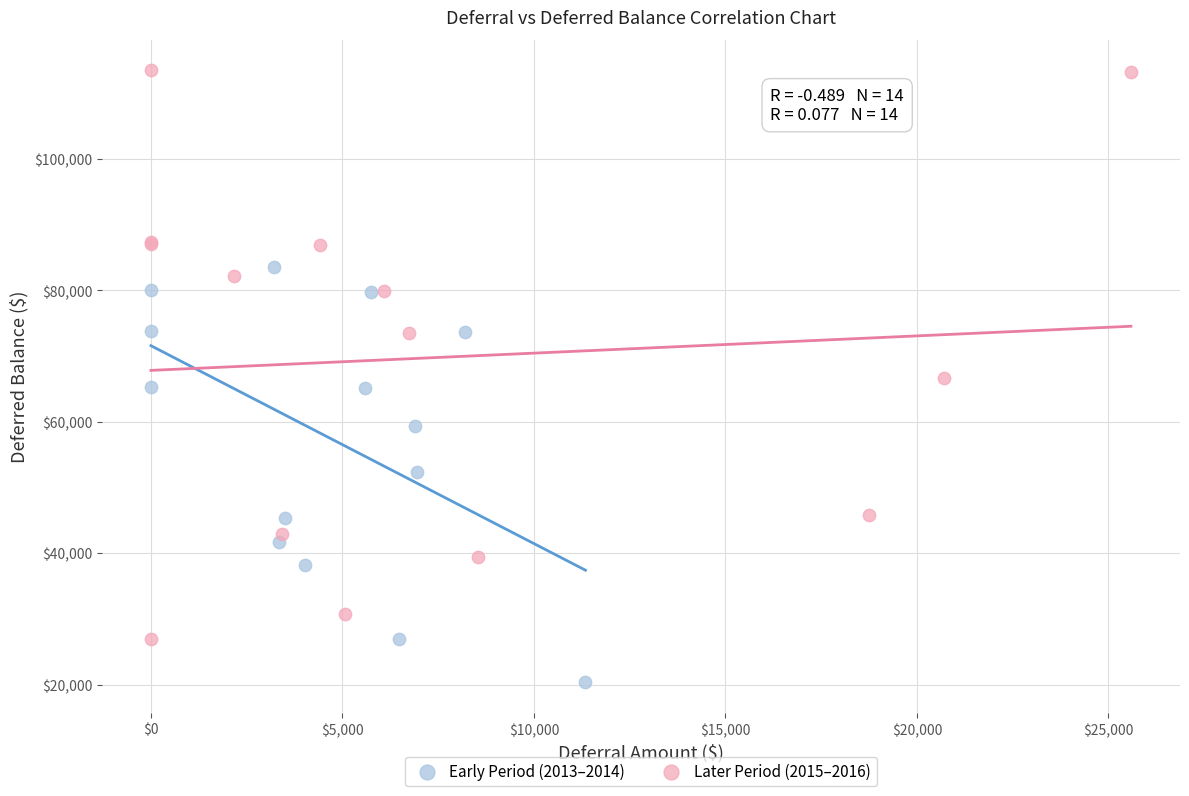

Which series contains the lowest Y value?

Early Period (2013–2014)